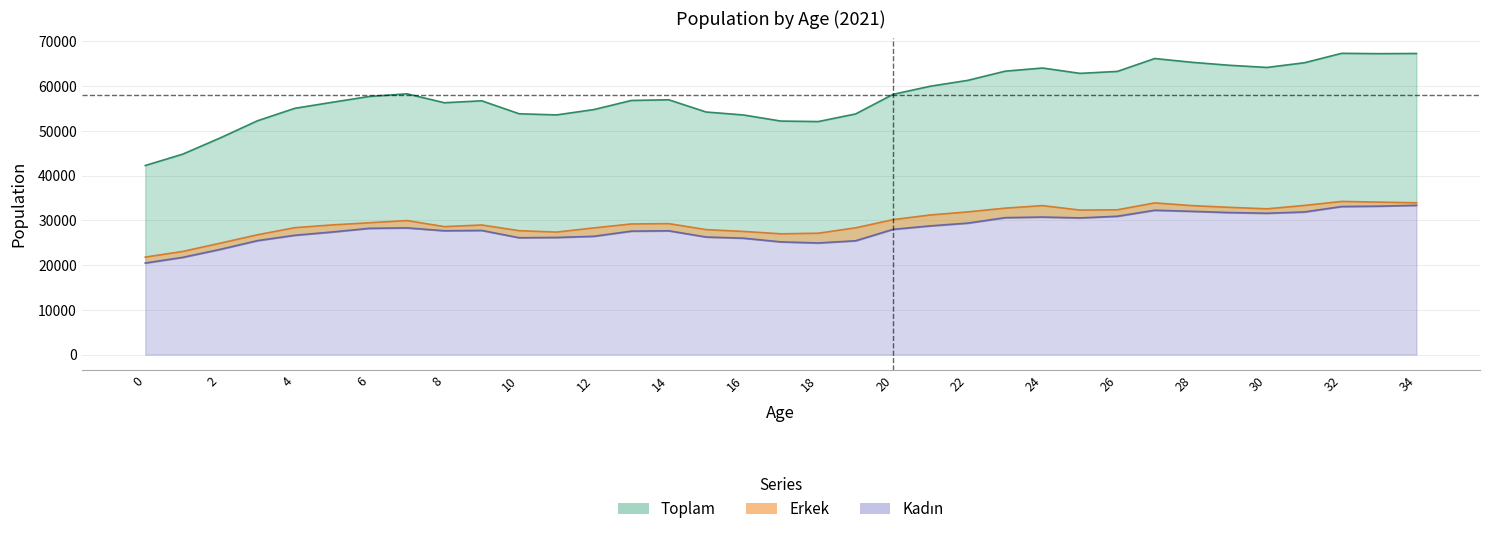

True or false: Erkek and Kadın cross at least once.

False